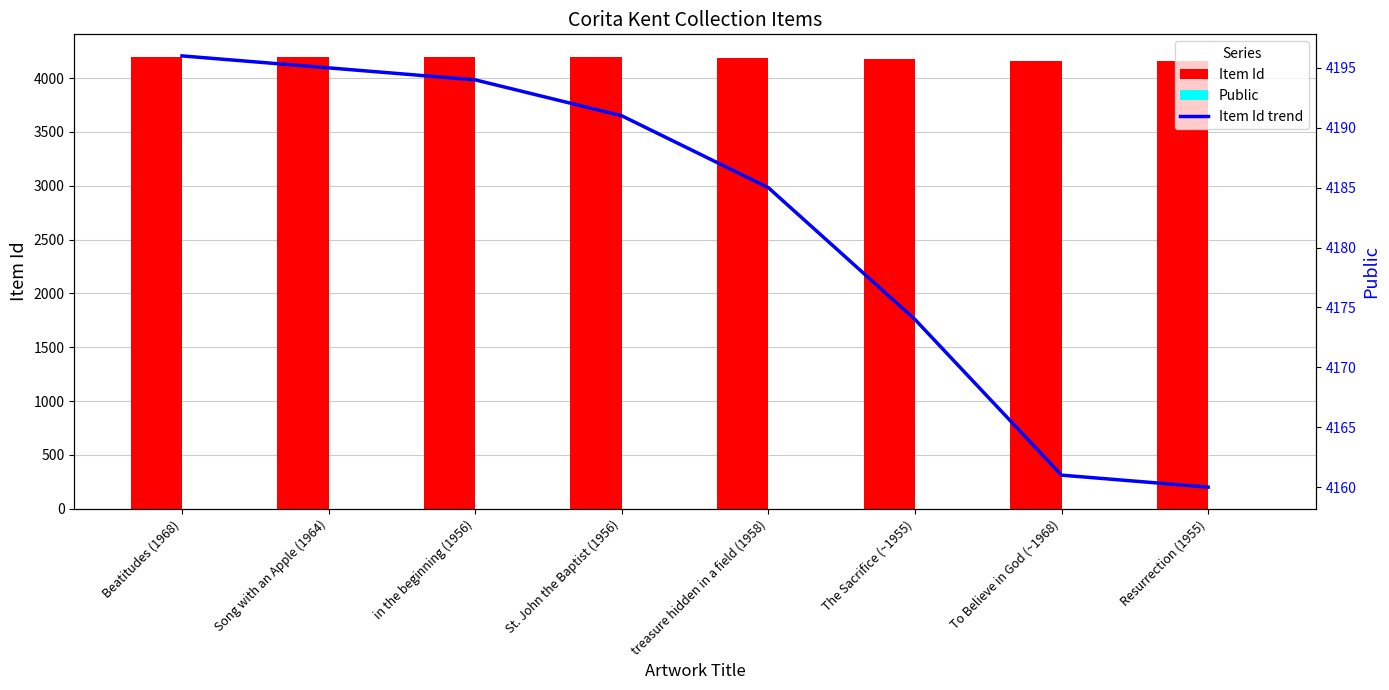

Which category has the lowest value across all series?

Beatitudes (1968)